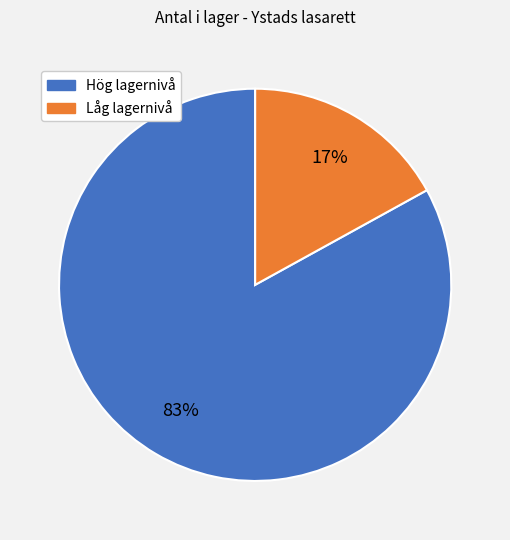

How many segments does this pie chart have?

2